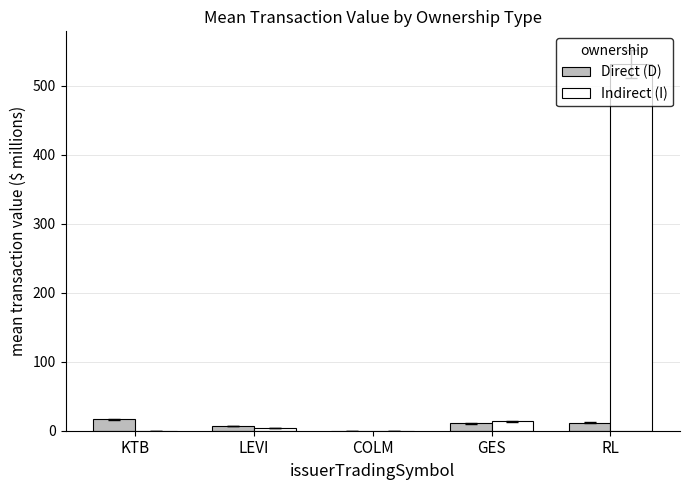

Between LEVI and RL, which series saw the biggest shift?

Indirect (I)